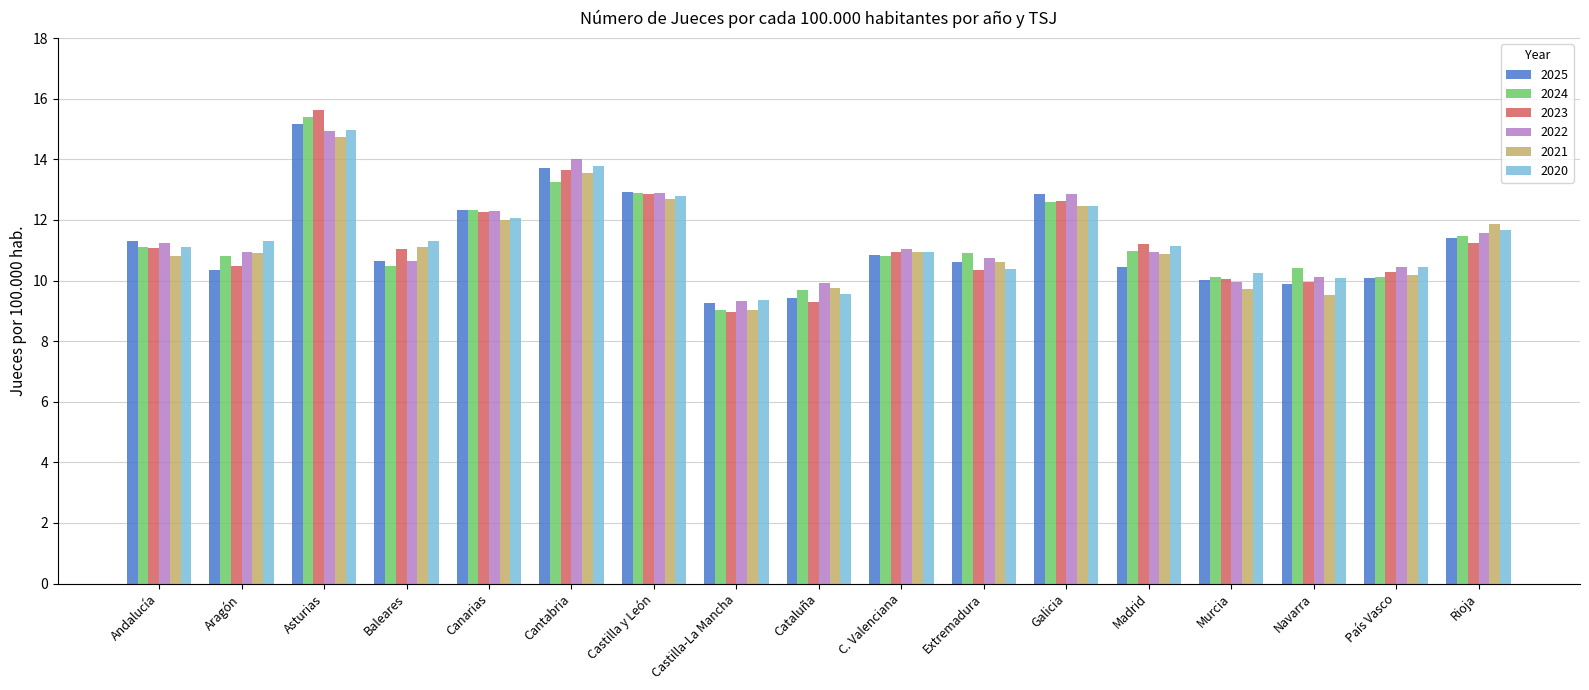

Is the value of 2020 at C. Valenciana greater than the value of 2024 at Baleares?

Yes